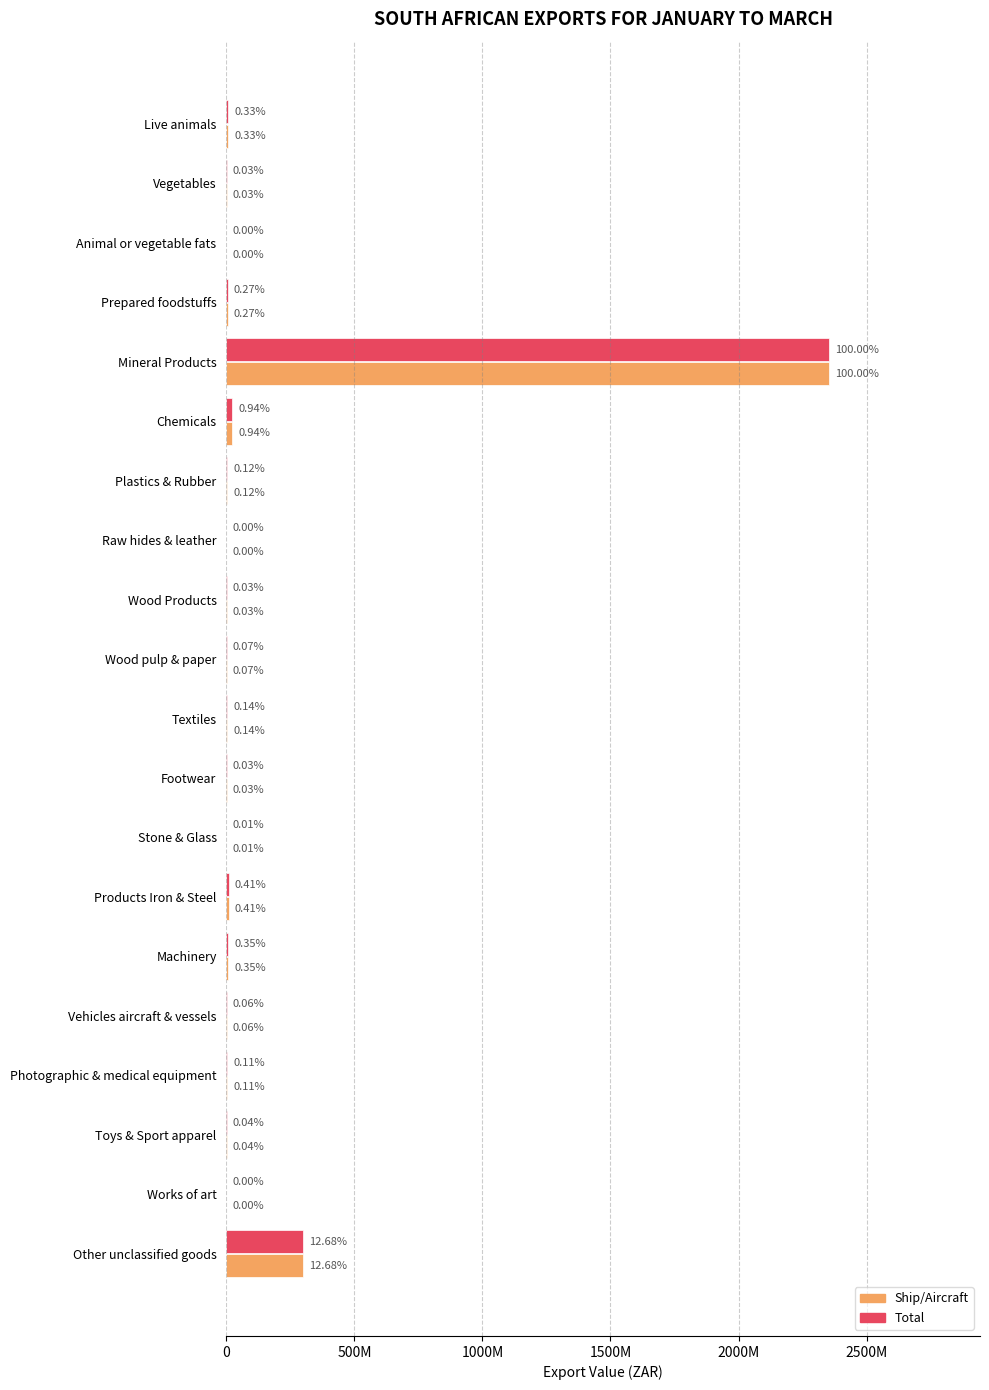

Reading right to left, transcribe all the data shown in this chart.

Ship/Aircraft: 298554504	44	886708	2690930	1371265	8154994	9606252	345618	649816	3207321	1629009	611667	48744	2849059	22089631	2354299409	6258364	47853	796036	7768465
Total: 298554504	44	886708	2690930	1371265	8154994	9606252	345618	649816	3207321	1629009	611667	48744	2849059	22089631	2354299409	6258364	47853	796036	7768465